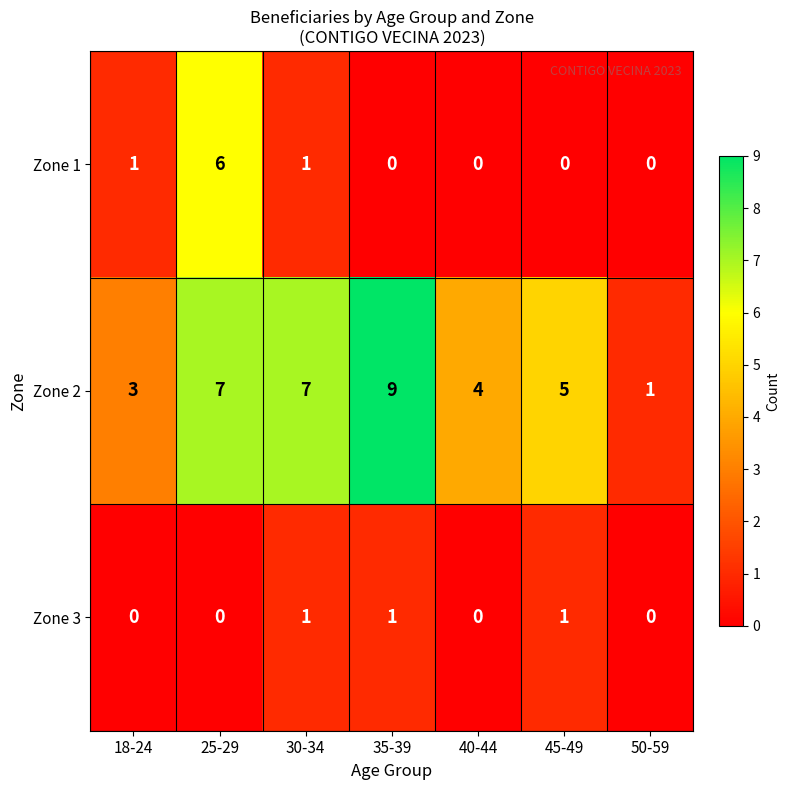

What is the sum of the Zone 2 values at 50-59 and 18-24?

4